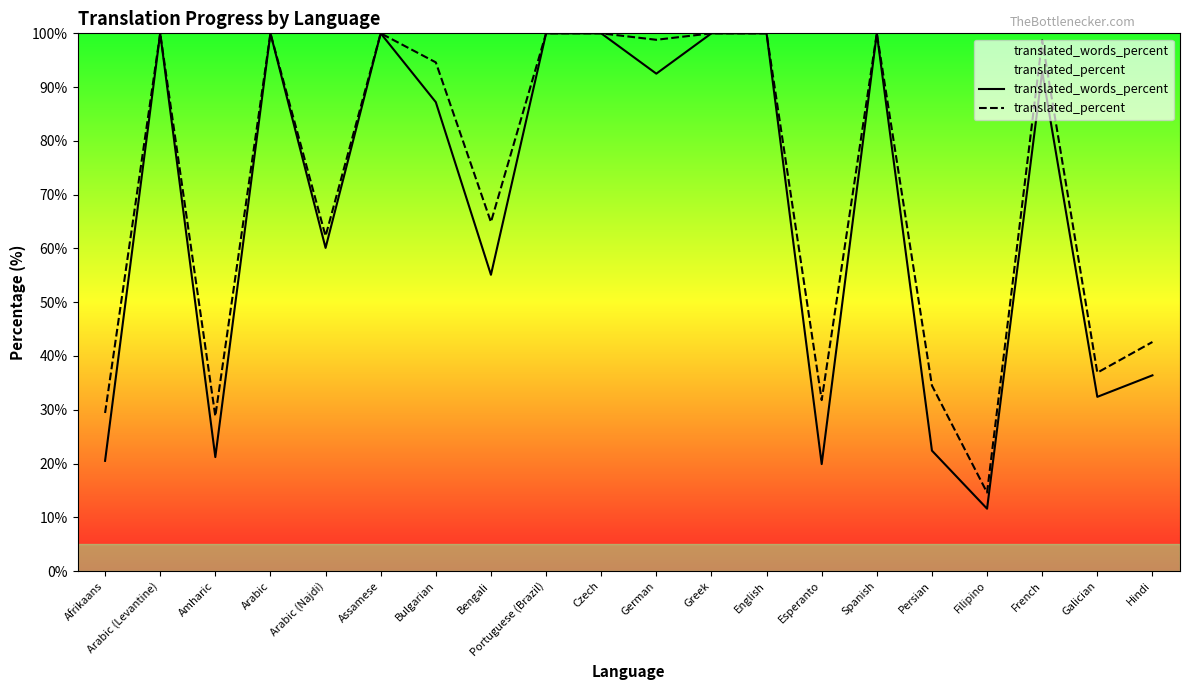

Which series changed the most between Assamese and Greek?

translated_words_percent